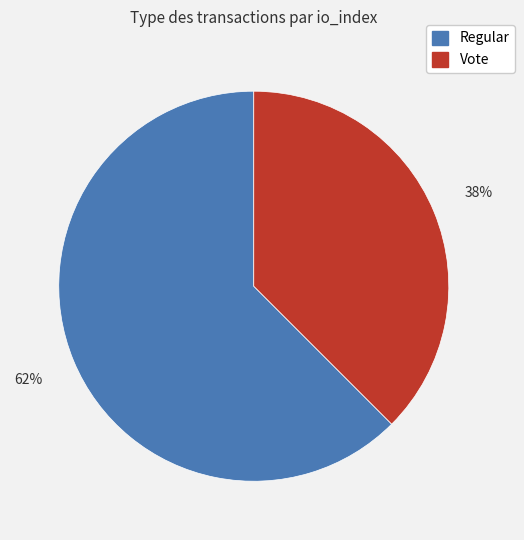

Combined, do Regular and Vote account for over 50%?

Yes